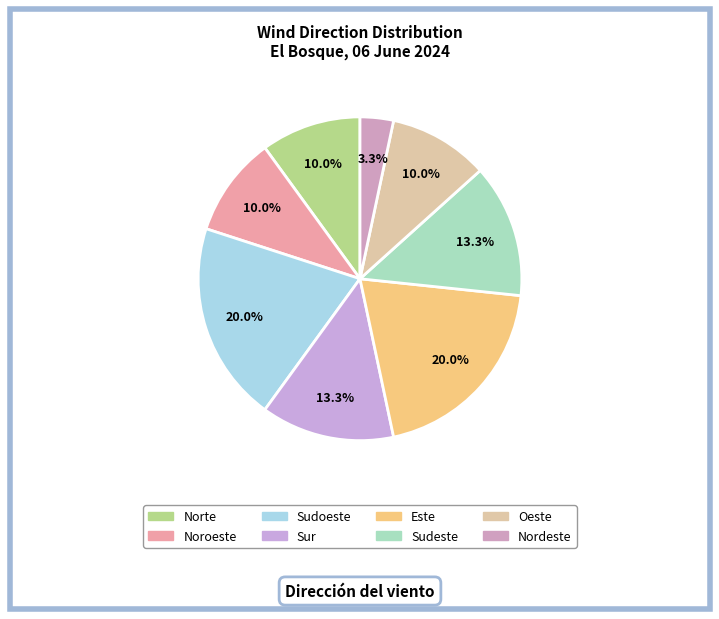

Is there a majority slice in this chart?

No